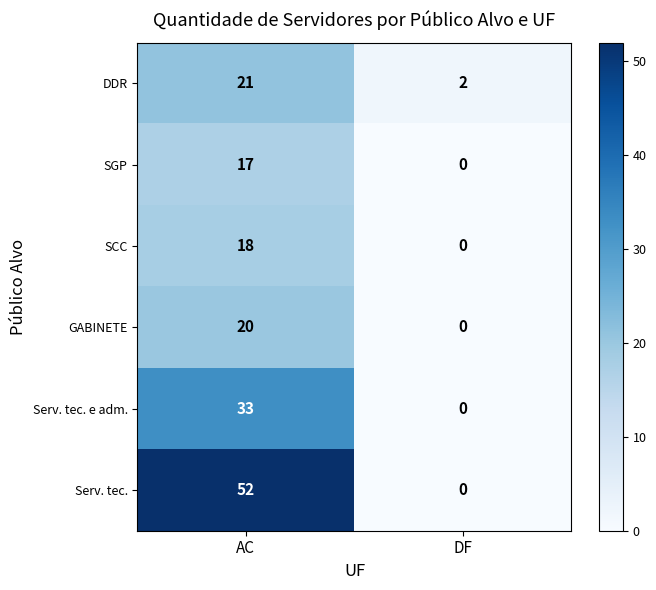

What is the sum of the Serv. tec. e adm. values at DF and AC?

33